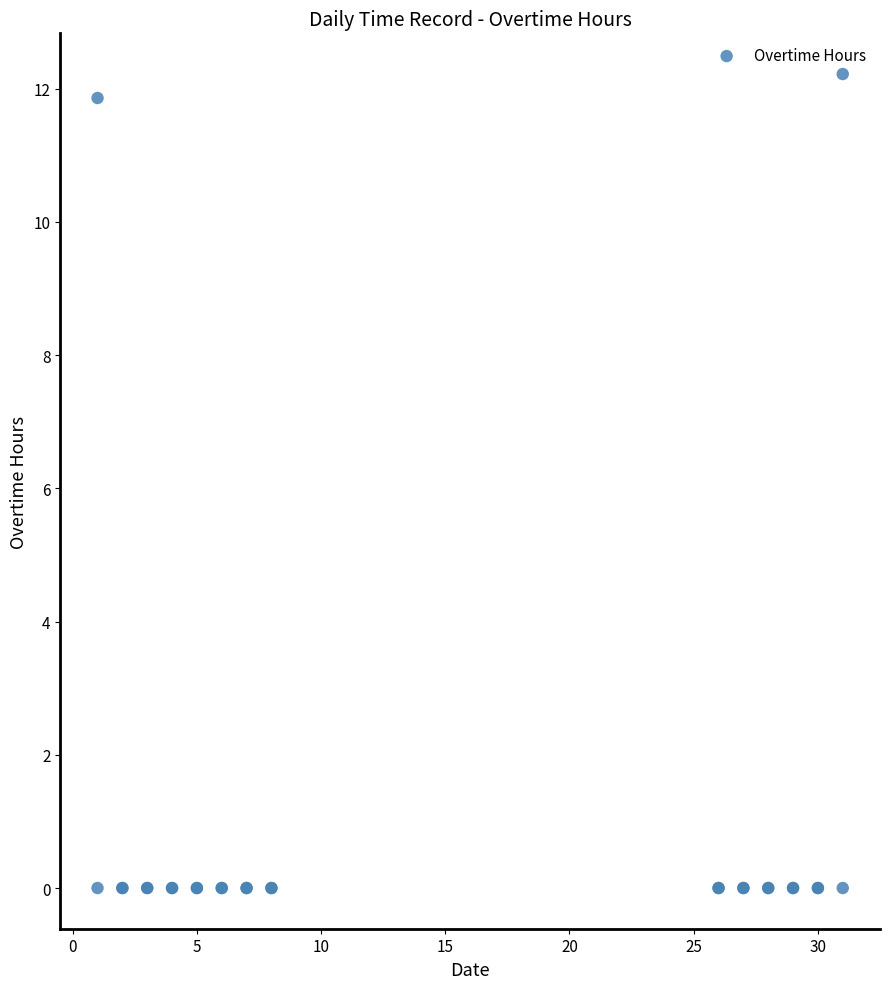

What Y value in the scatter plot is closest to 6?

11.9